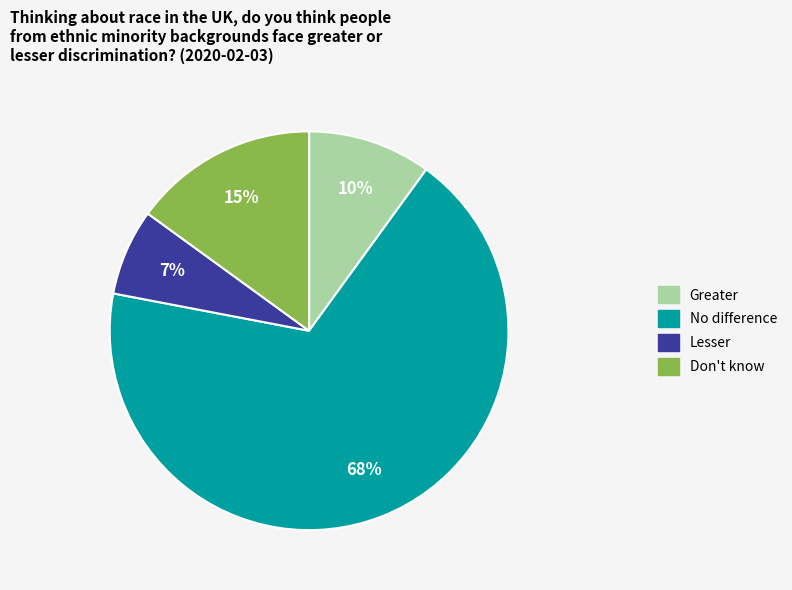

Rank the categories by value from lowest to highest.

Lesser, Greater, Don't know, No difference